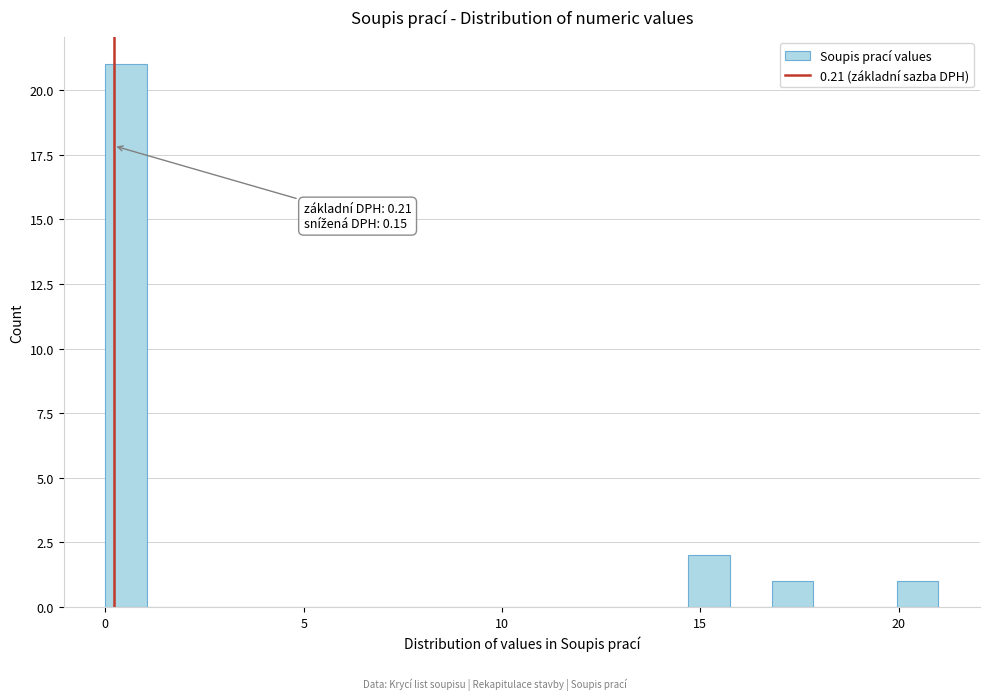

Read against the x-axis, roughly where is the centre of the tallest bar?

0.5